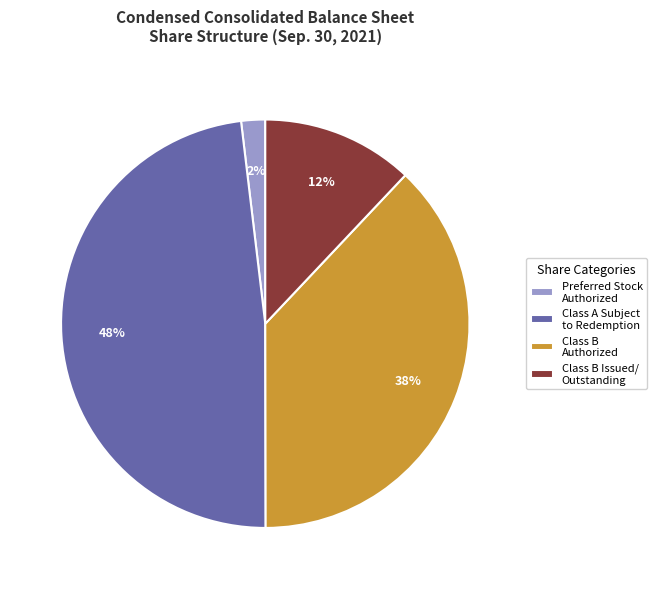

How many segments does this pie chart have?

4